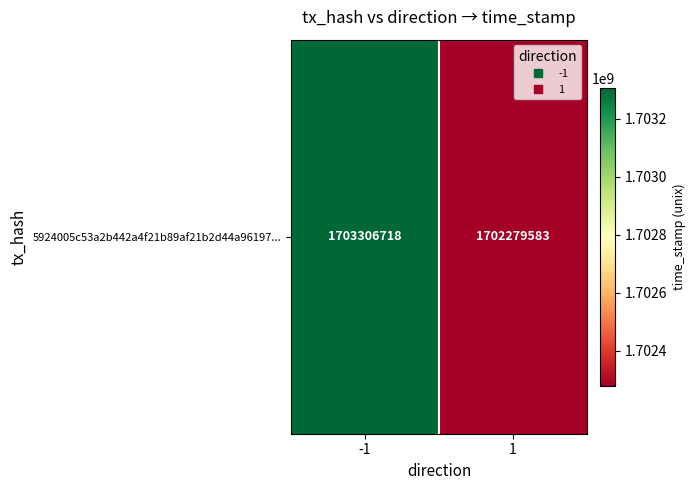

Rank the categories by value from highest to lowest.

-1, 1